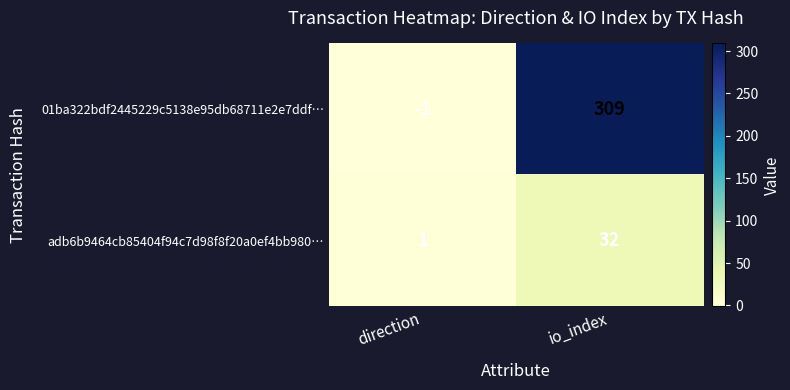

How many values in the adb6b9464cb85404f94c7d98f8f20a0ef4bb980… series are below 32?

1